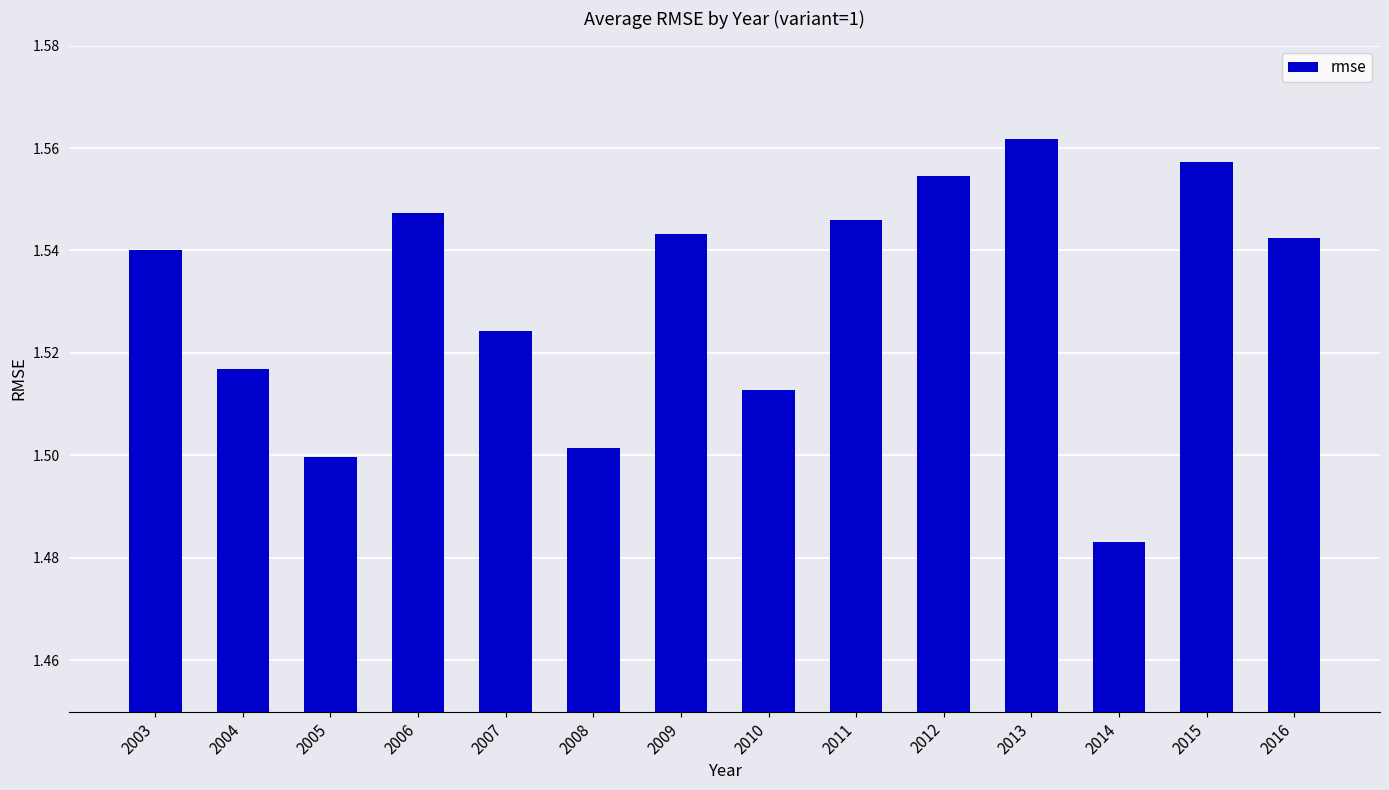

Is it true that the value at 2009 is 0.7?

False